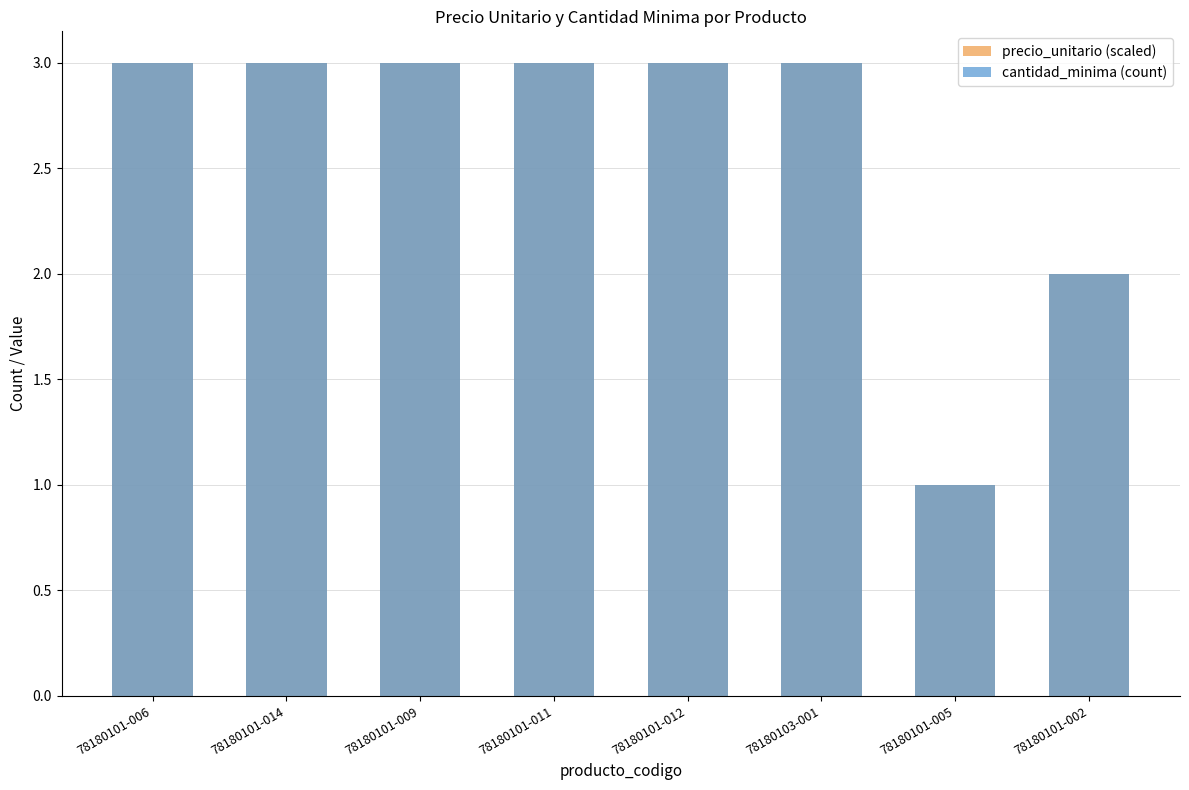

What is the sum of all cantidad_minima (count) values?

21.0